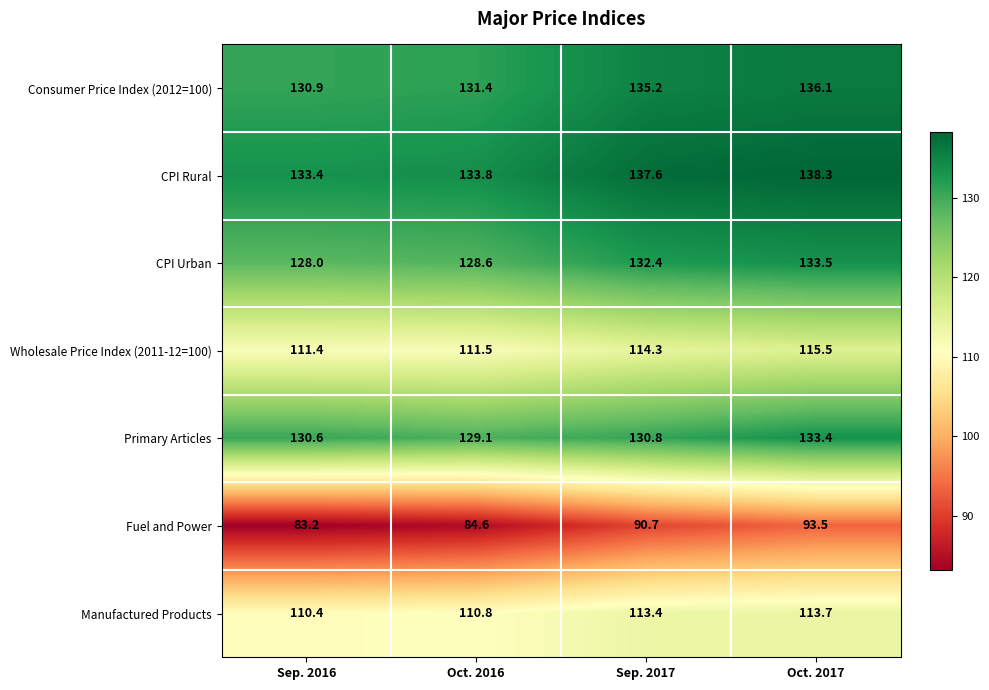

Which category has the lowest value across all series?

Sep. 2016